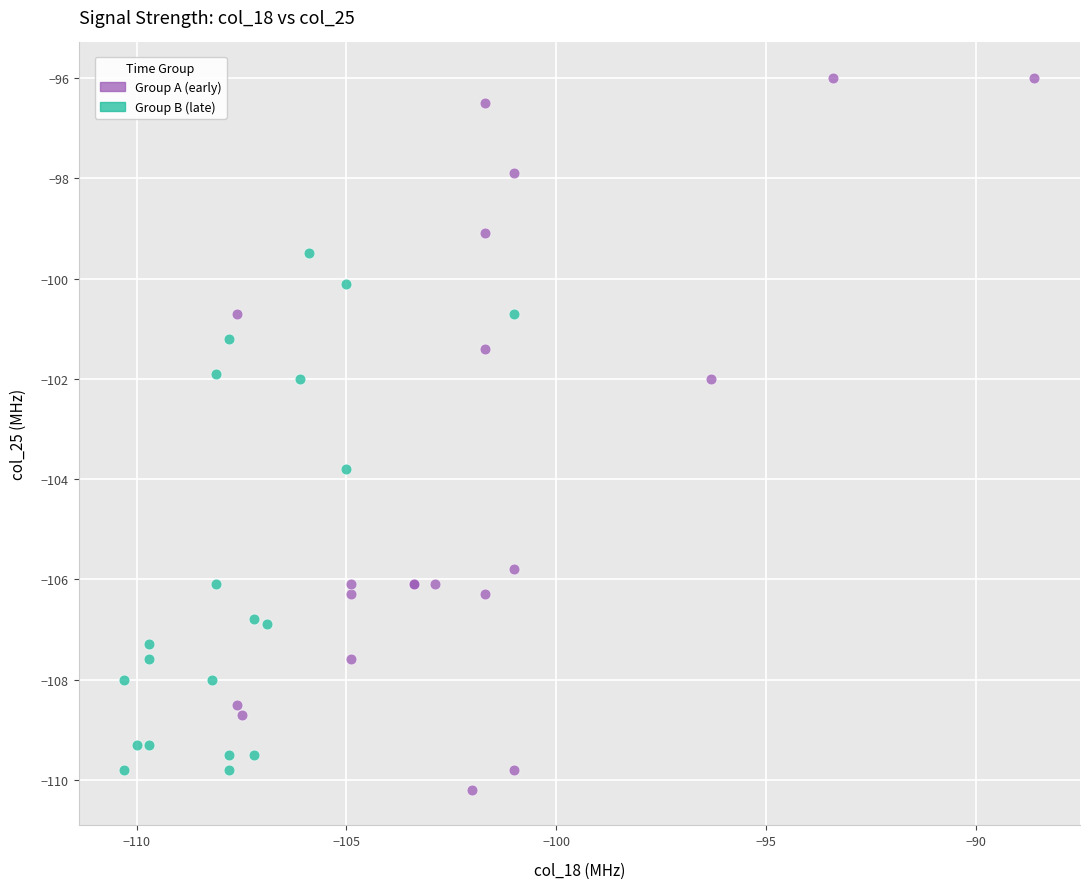

Which series has the widest spread of Y values?

Group A (early)